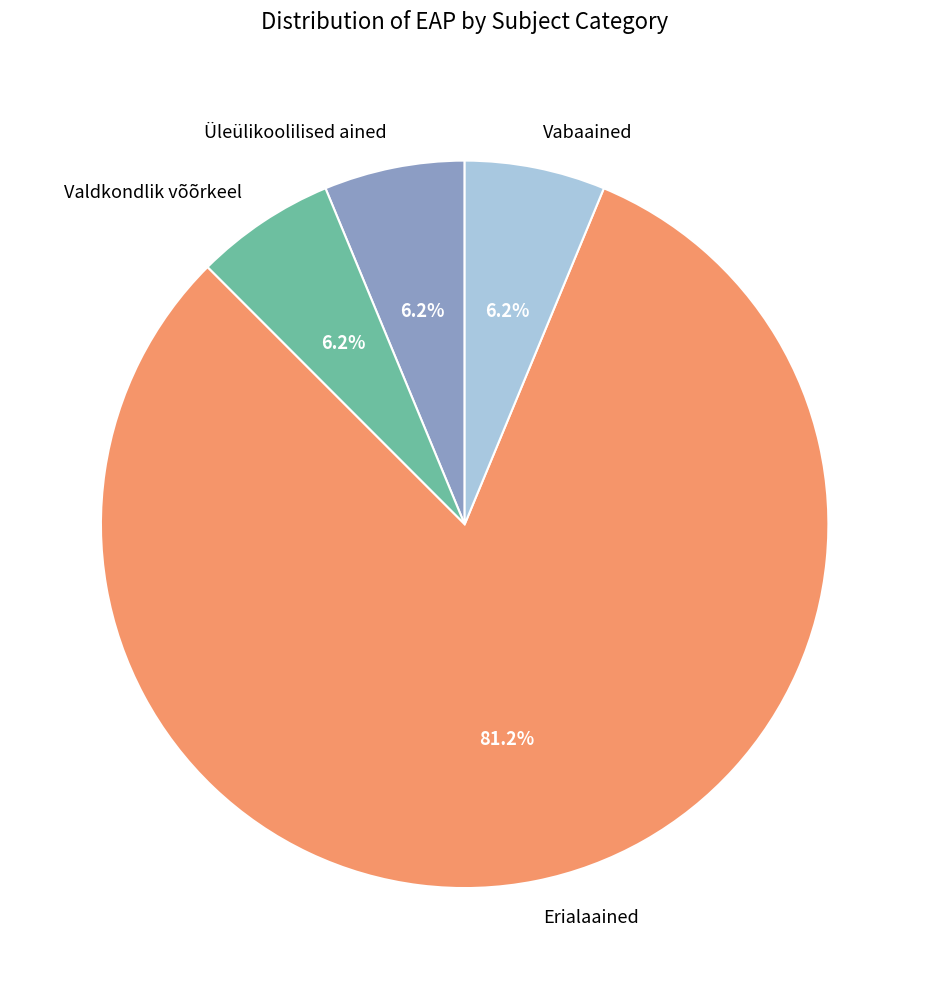

Between Erialaained and Üleülikoolilised ained, which is larger?

Erialaained